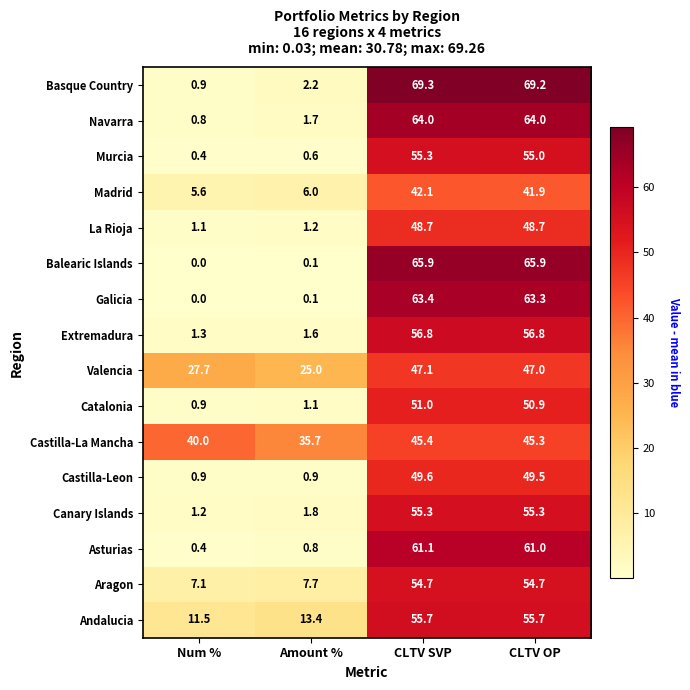

At which category does the chart reach its peak across all series?

CLTV SVP